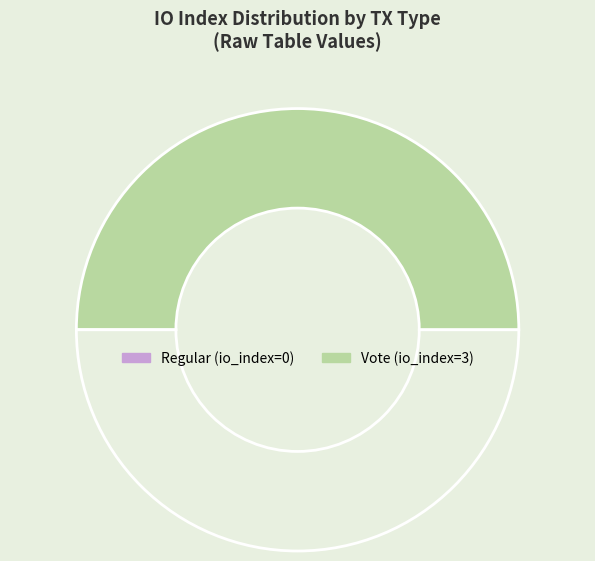

Rank the categories by value from highest to lowest.

Vote (io_index=3), Regular (io_index=0)